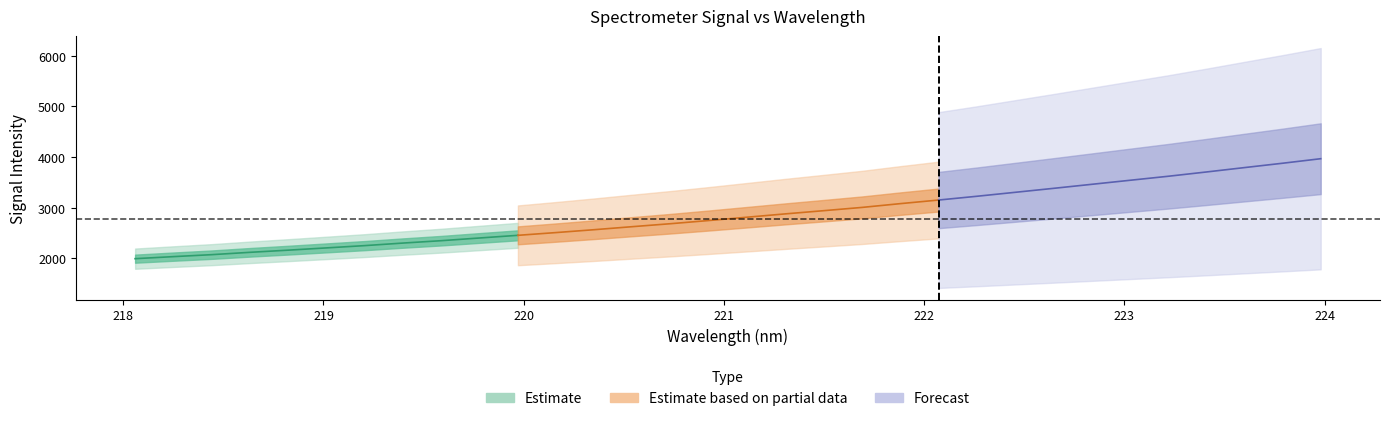

Reading left to right, list all the values displayed in this chart.

center: 1996.4	2036.6	2075.4	2121.6	2164.2	2208.9	2254.0	2304.3	2351.3	2404.4	2457.0	2511.4	2568.3	2628.2	2686.7	2749.6	2814.8	2880.4	2943.4	3007.6	3082.1	3153.0	3227.2	3305.0	3383.0	3462.5	3542.1	3621.2	3705.8	3792.6	3878.6	3968.2
x_vals: 218.1	218.3	218.4	218.6	218.8	219.0	219.2	219.4	219.6	219.8	220.0	220.2	220.4	220.5	220.7	220.9	221.1	221.3	221.5	221.7	221.9	222.1	222.3	222.5	222.6	222.8	223.0	223.2	223.4	223.6	223.8	224.0